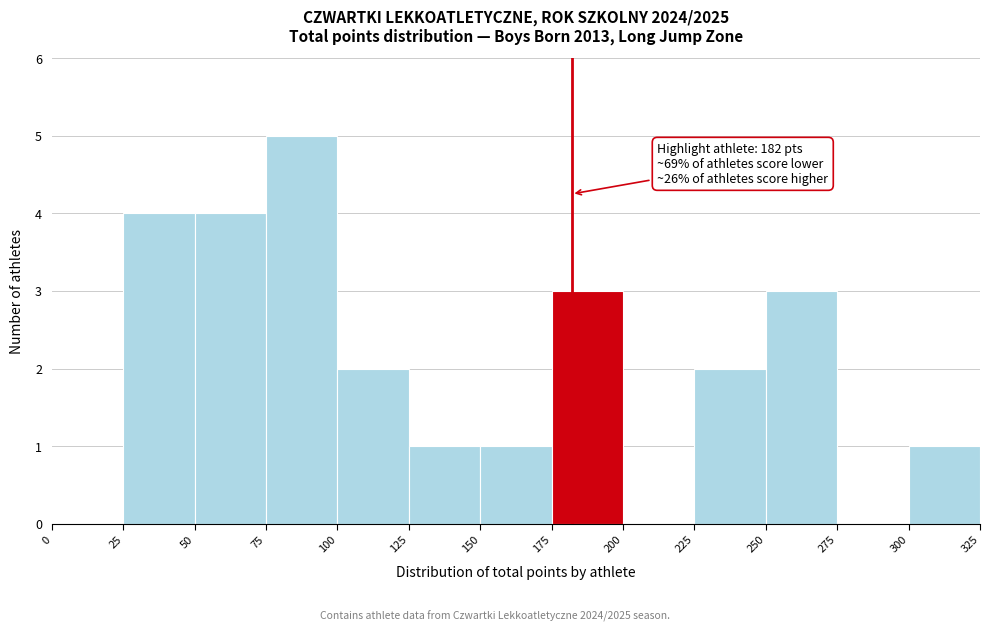

Over which range of the x-axis is the bar tallest?

75 to 100